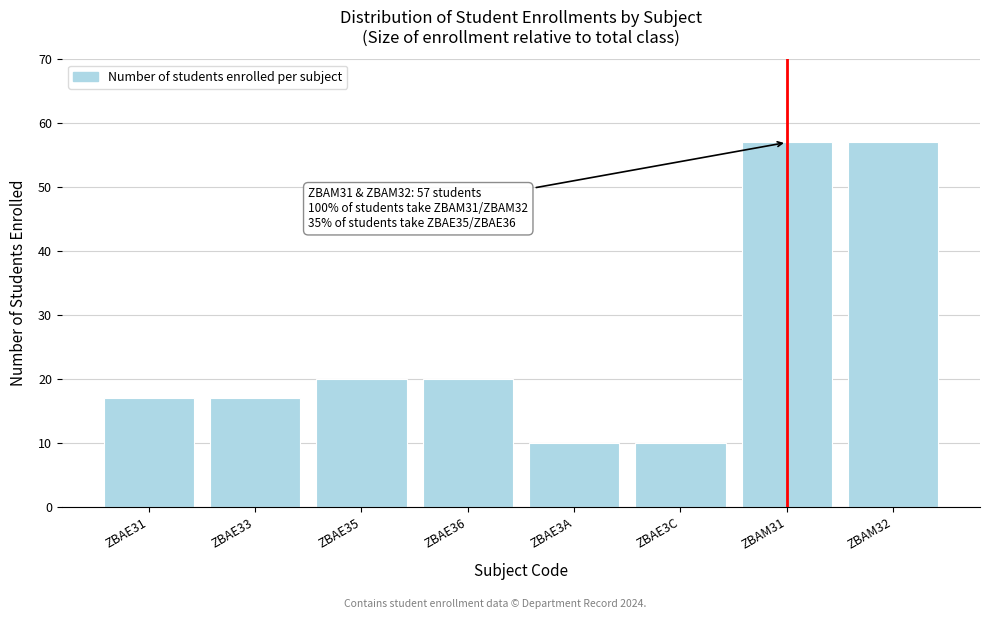

Reading left to right, what are all the values shown in this chart?

ZBAE31=17	ZBAE33=17	ZBAE35=20	ZBAE36=20	ZBAE3A=10	ZBAE3C=10	ZBAM31=57	ZBAM32=57